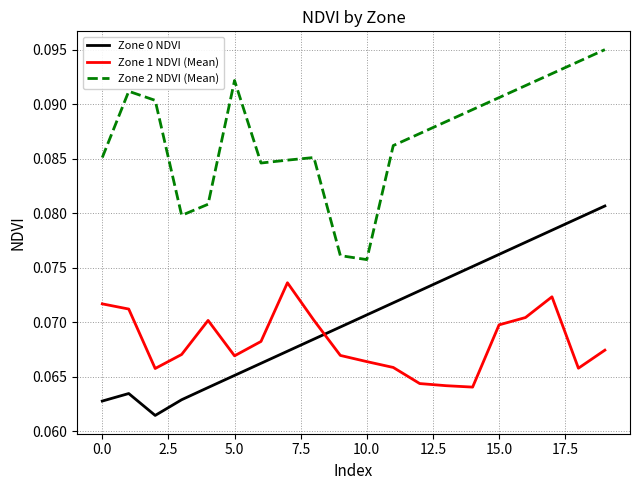

True or false: Zone 2 NDVI (Mean) and Zone 0 NDVI intersect in this chart.

False